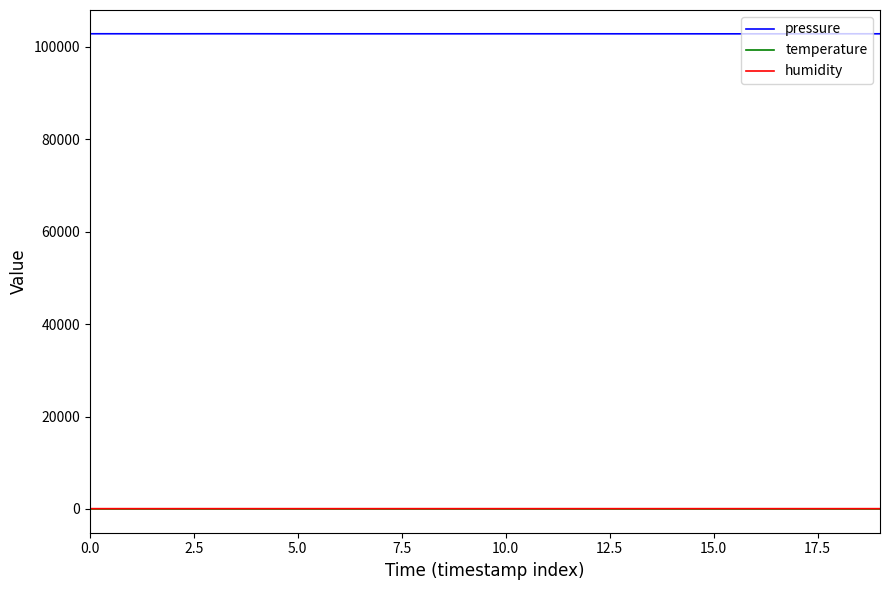

Which series has the largest range (max minus min)?

pressure